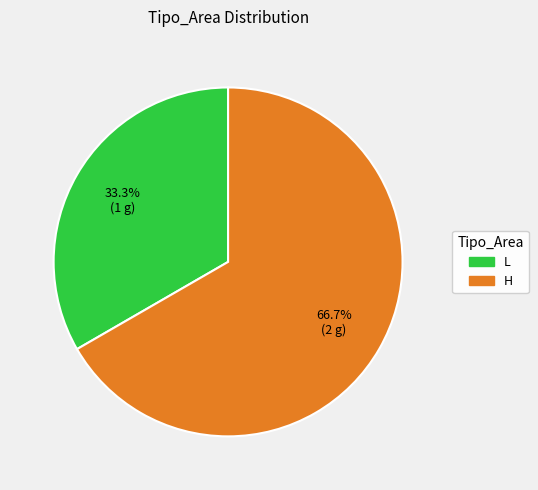

What is the largest slice in the pie chart?

H